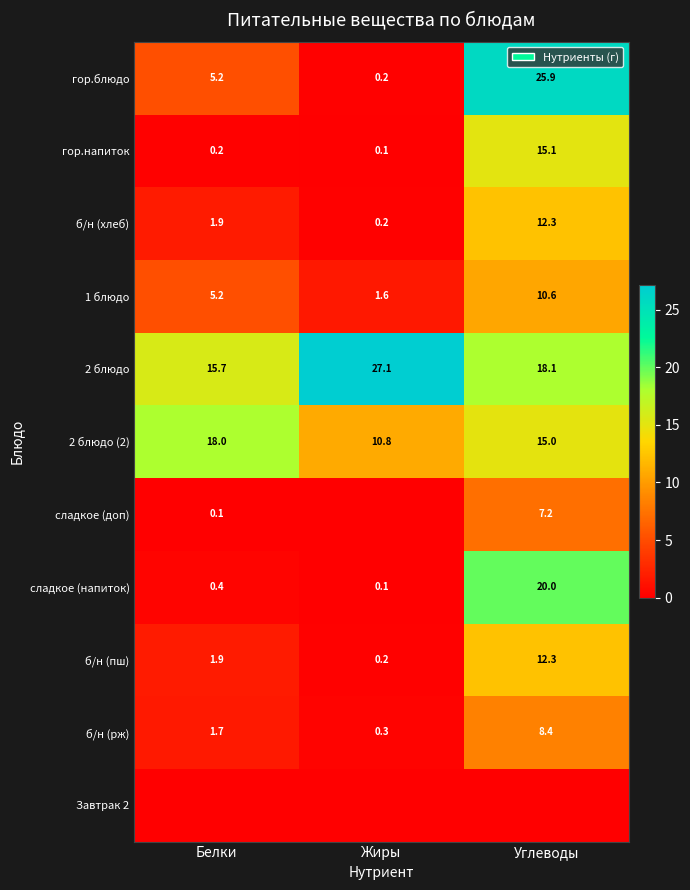

Read the 2 блюдо value at Белки.

15.7